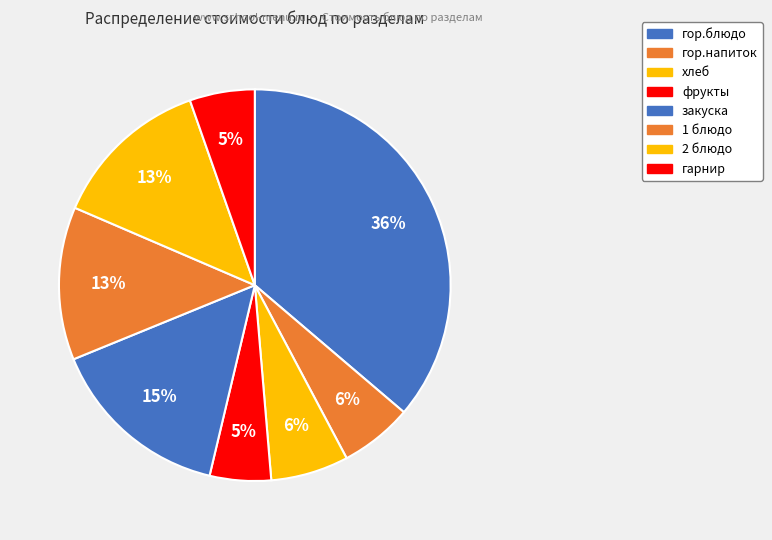

Count the number of slices in the pie.

8